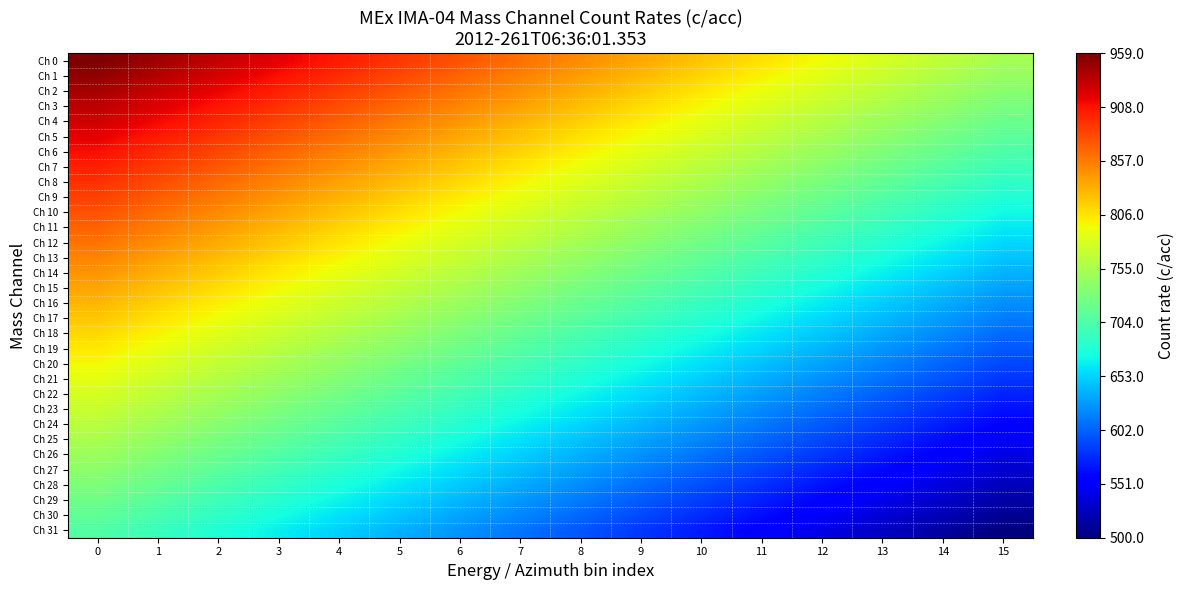

Rank the series at 10 from lowest to highest value.

Ch 31, Ch 30, Ch 29, Ch 28, Ch 27, Ch 26, Ch 25, Ch 24, Ch 23, Ch 22, Ch 21, Ch 20, Ch 19, Ch 18, Ch 17, Ch 16, Ch 15, Ch 14, Ch 13, Ch 12, Ch 11, Ch 10, Ch 9, Ch 8, Ch 7, Ch 6, Ch 5, Ch 4, Ch 3, Ch 2, Ch 1, Ch 0